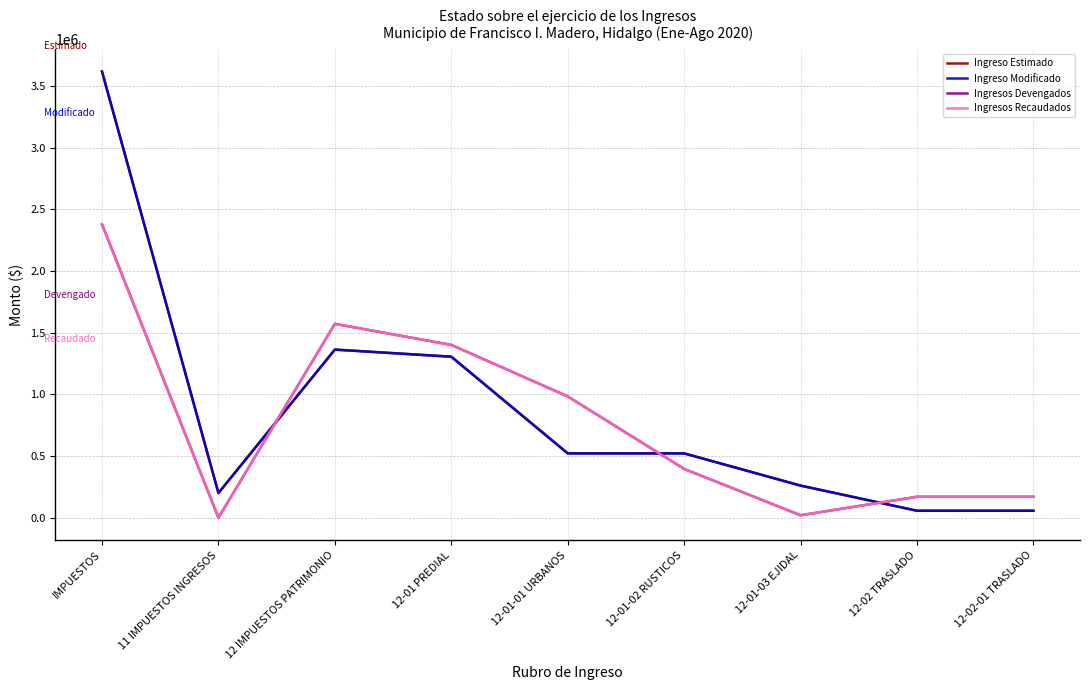

Does the chart display data point markers on the line(s)?

No